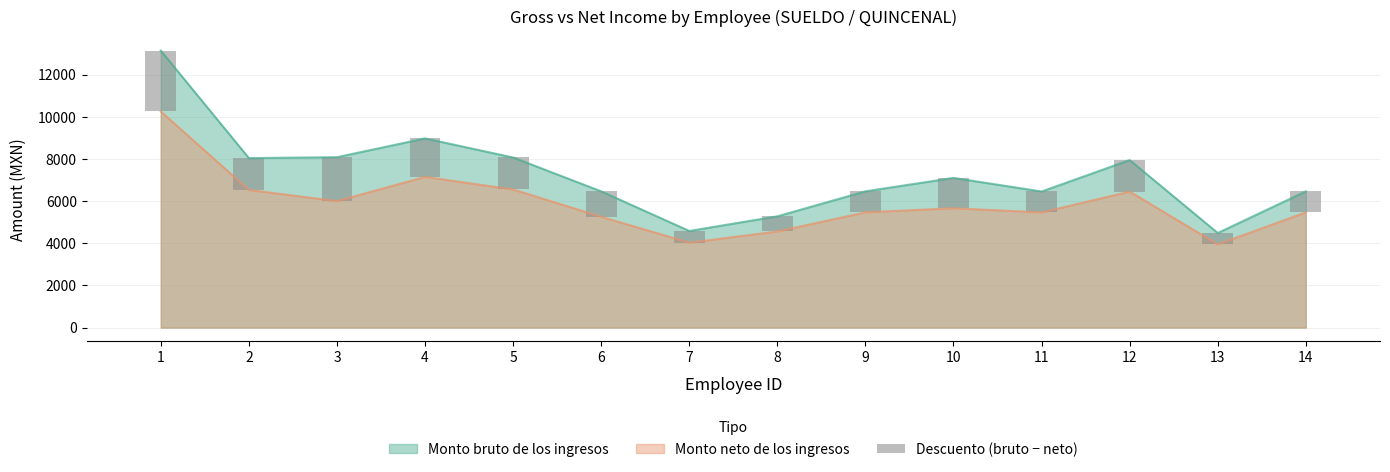

The chart shows a value of 994.0 at 14. True or false?

True